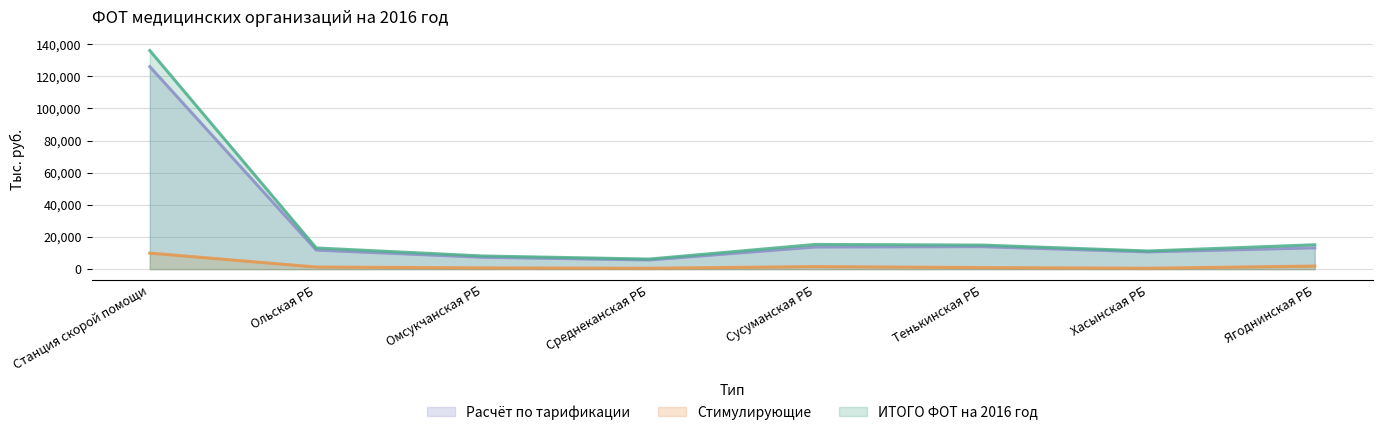

Reading left to right, extract all data points from this chart.

ИТОГО ФОТ на 2016 год: 136100.0	13200.0	8200.0	6280.0	15400.0	15000.0	11300.0	15200.0
Стимулирующие: 10011.6	1328.4	793.8	567.0	1587.6	988.2	567.0	1927.8
Расчёт по тарификации: 126088.4	11871.6	7406.2	5713.0	13812.4	14011.8	10733.0	13272.2